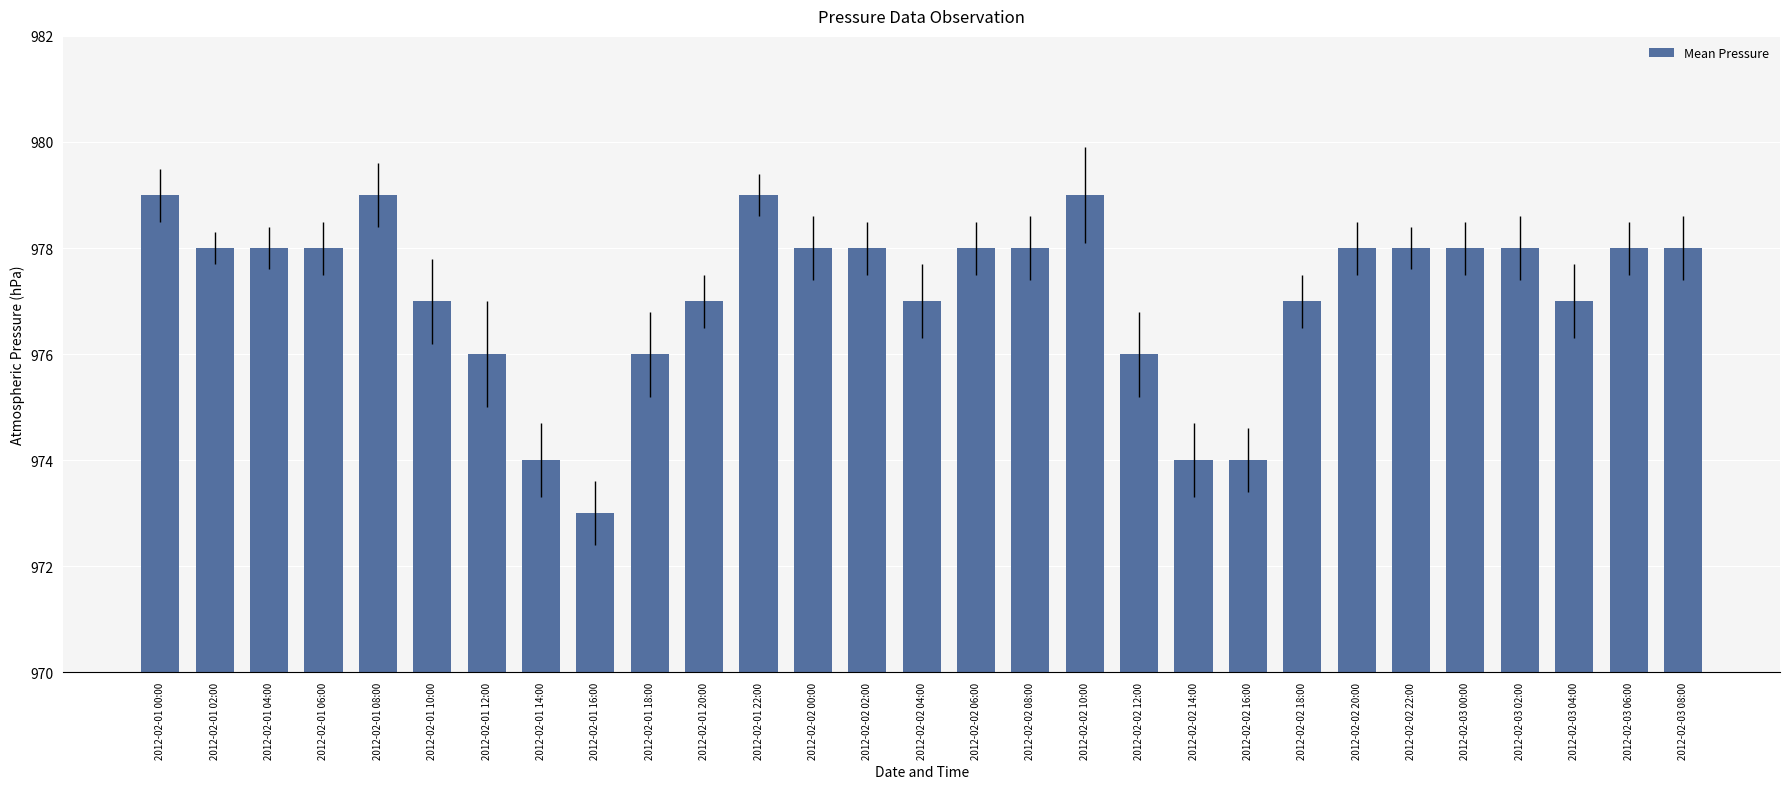

Reading left to right, what are all the values shown in this chart?

979	978	978	978	979	977	976	974	973	976	977	979	978	978	977	978	978	979	976	974	974	977	978	978	978	978	977	978	978